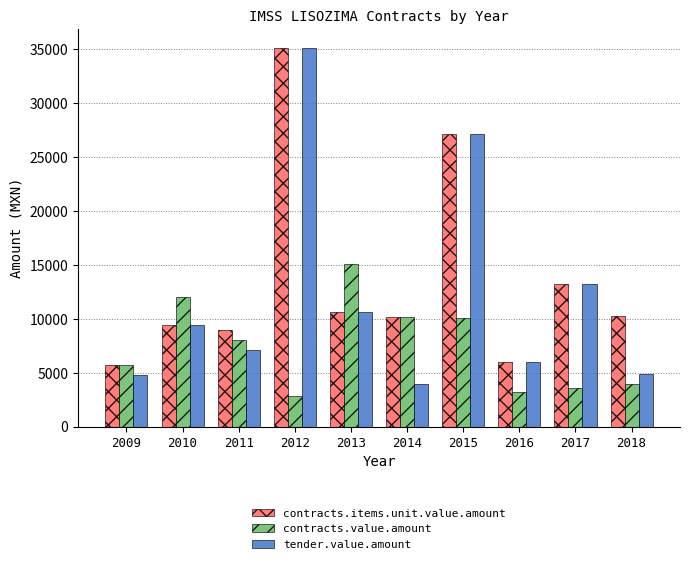

Rank the series at 2018 from lowest to highest value.

contracts.value.amount, tender.value.amount, contracts.items.unit.value.amount